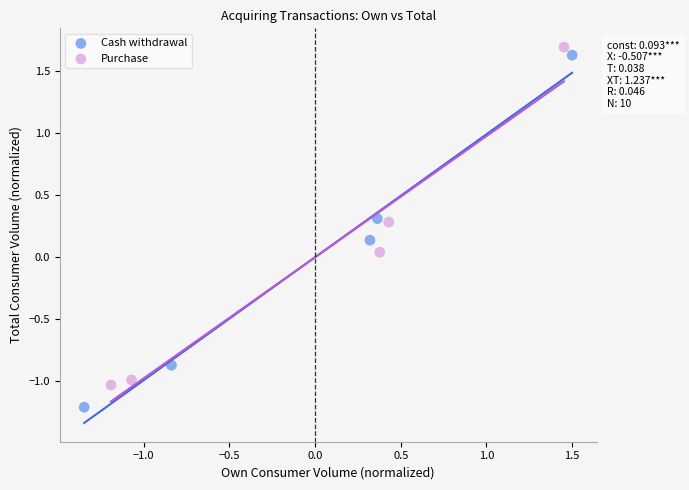

Which series contains the lowest Y value?

Cash withdrawal